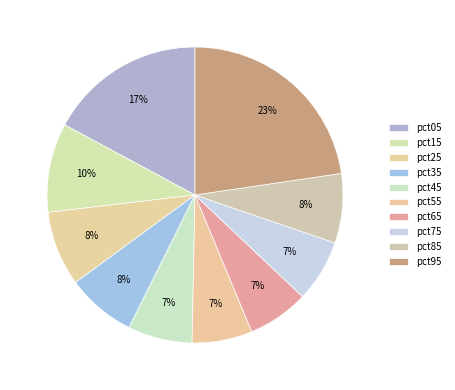

What is the change in value from pct25 to pct95?

+0.7